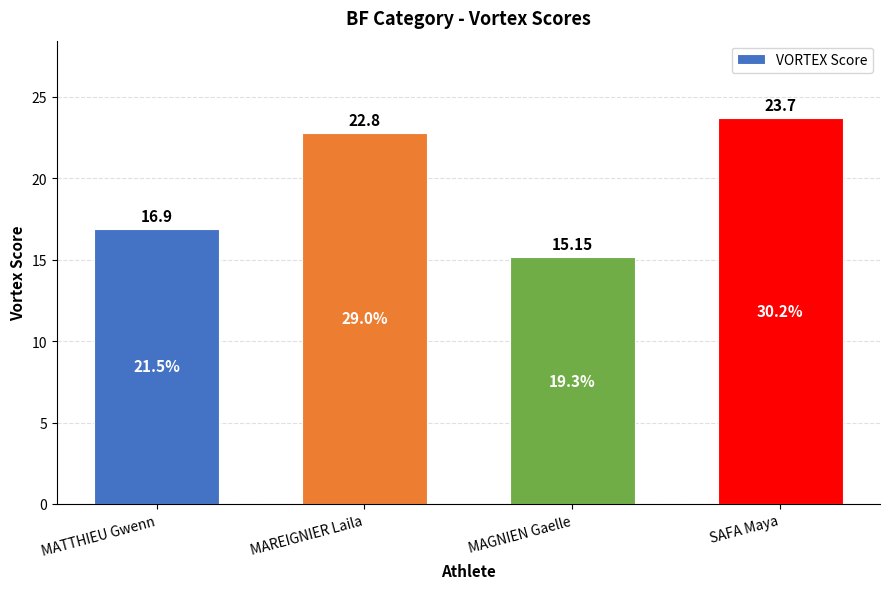

Reading left to right, list all the values displayed in this chart.

16.9	22.8	15.2	23.7